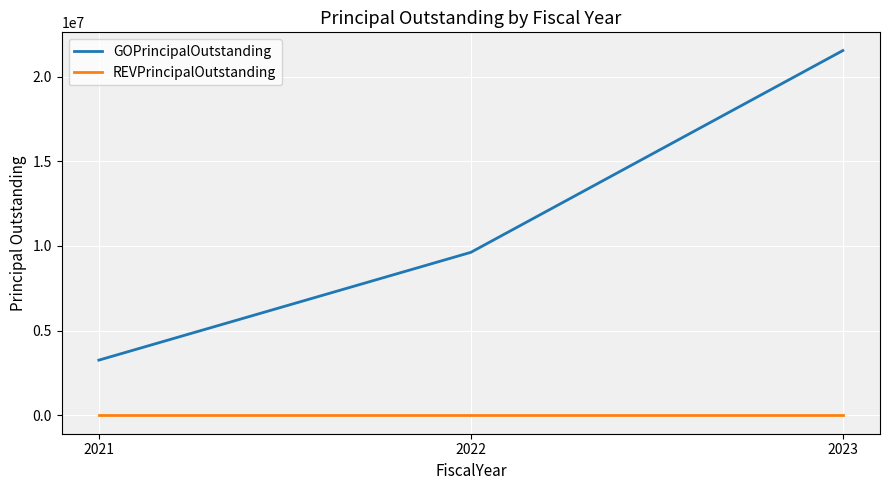

What is the greatest value displayed?

21530000